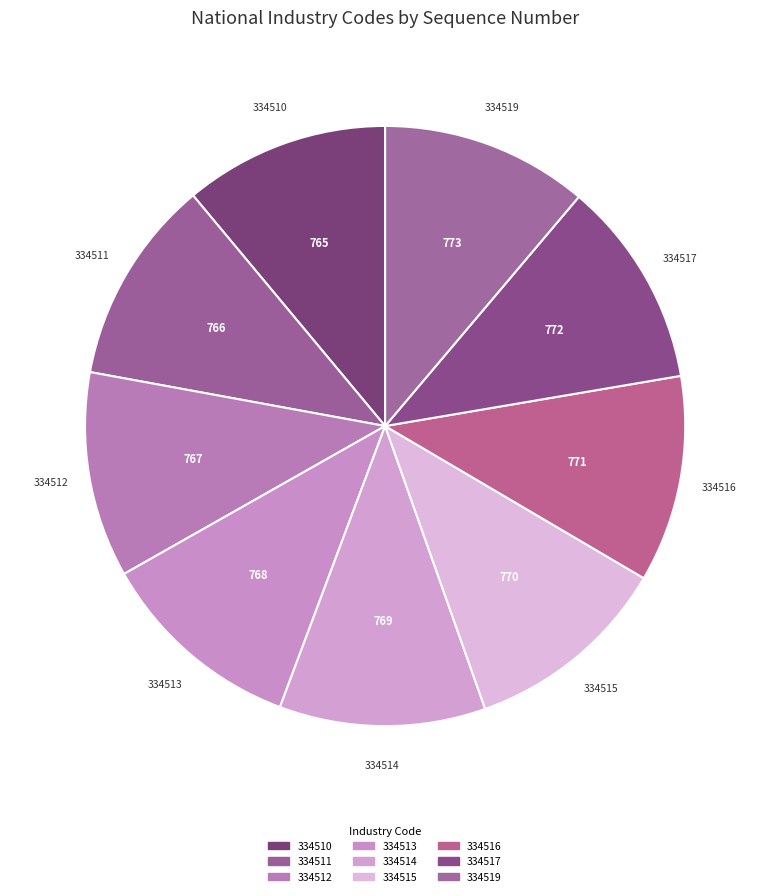

Does 334516 represent more than half of the total?

No